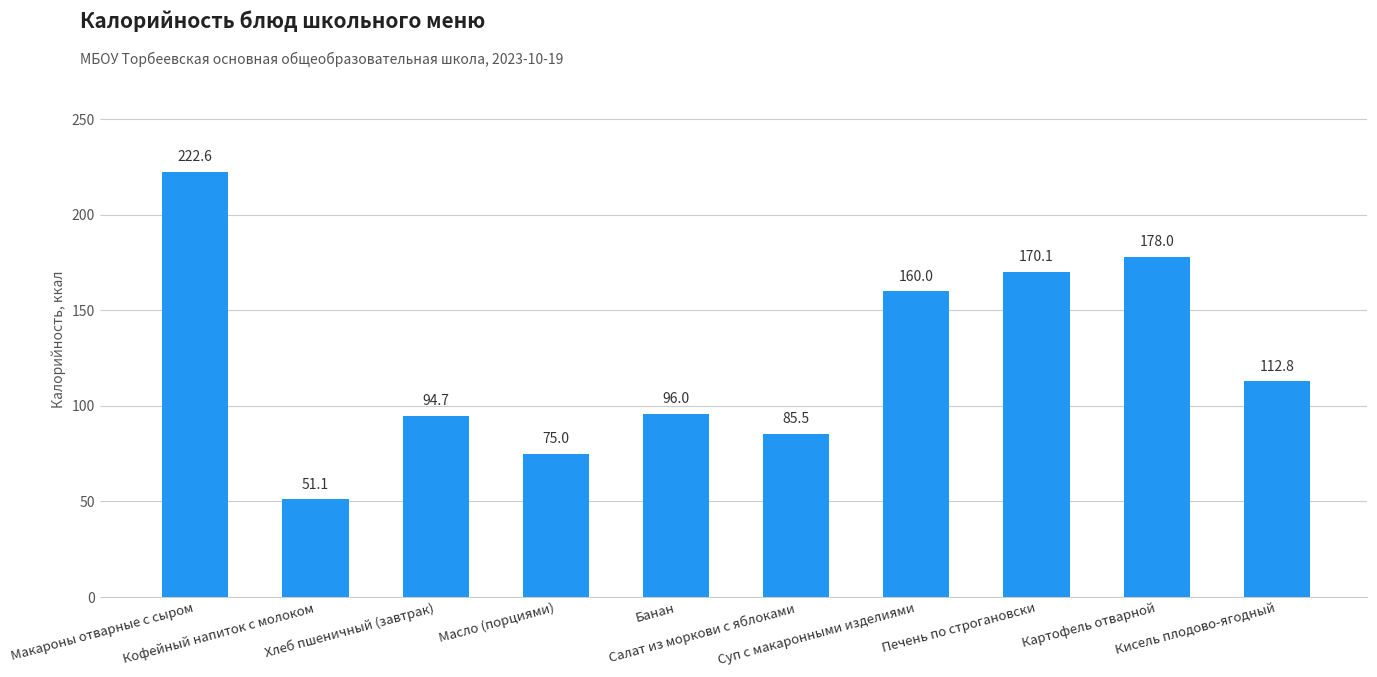

What is the label of the 8th bar from the left?

Печень по строгановски